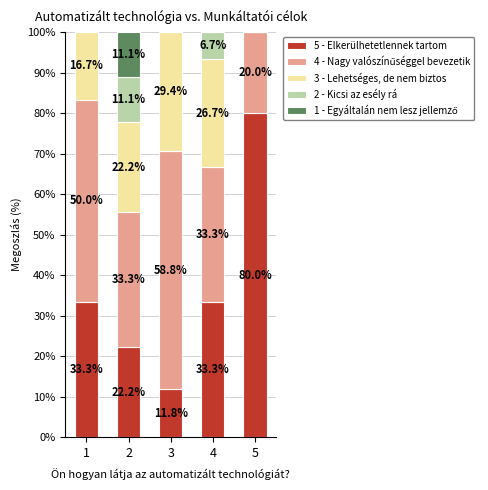

What is the total value across all series at 4?

100.0